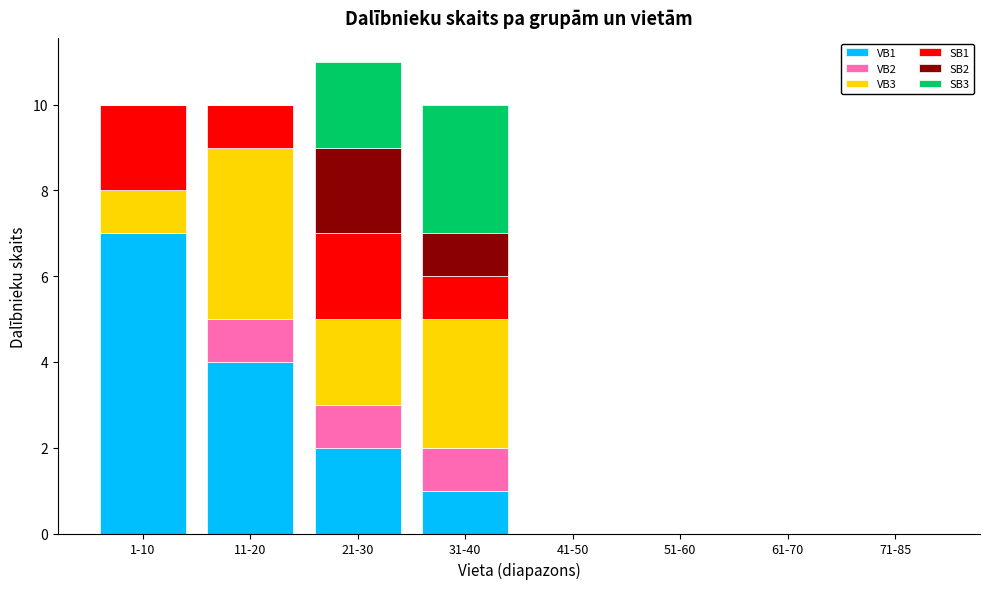

Where does the VB1 series first go above 1?

1-10